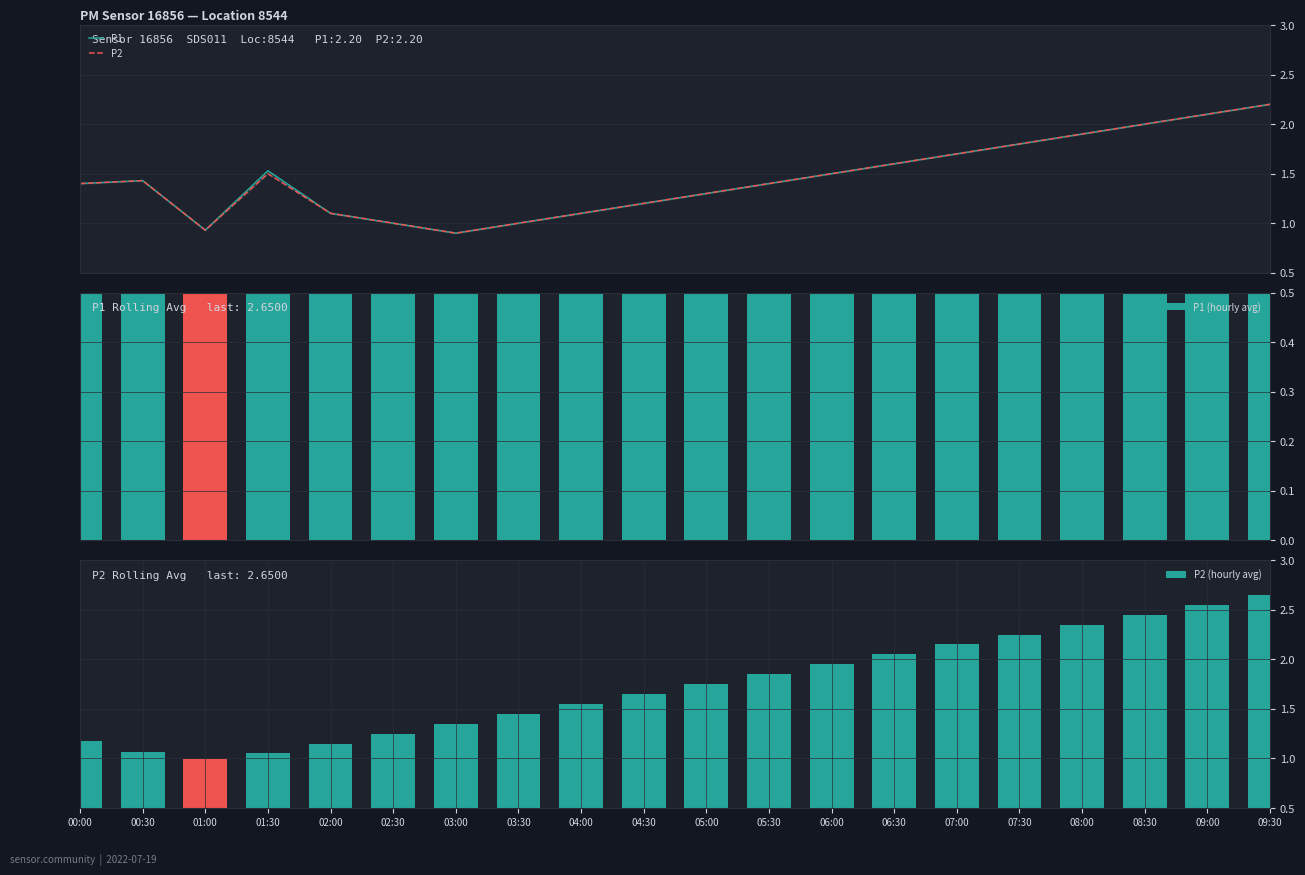

How many data points in P1 (hourly avg) are above 1?

19